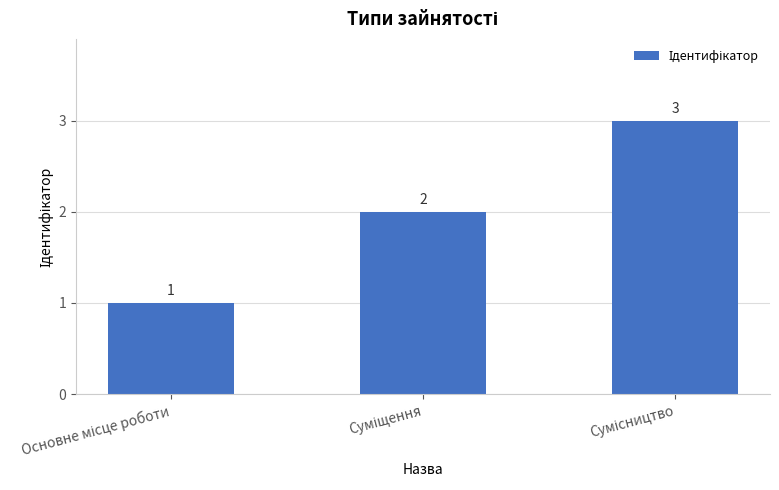

What is the value of the 3rd bar from the left?

3